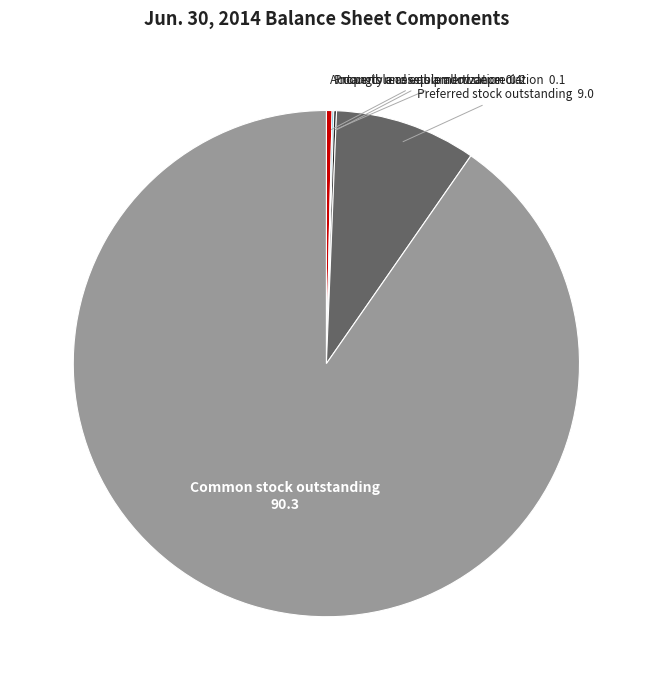

Which slice is the largest?

Common stock outstanding